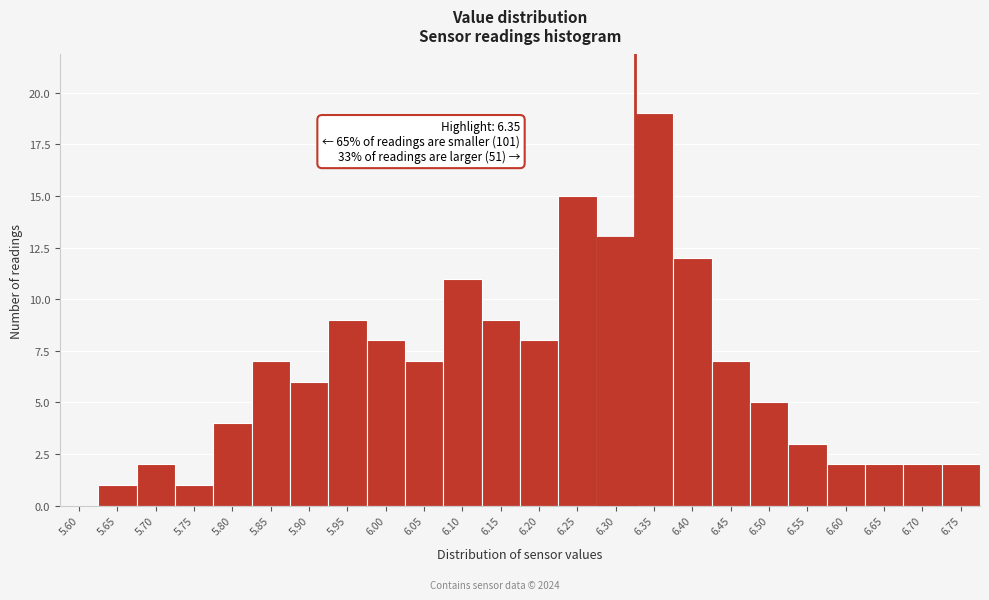

Reading left to right, transcribe all the data shown in this chart.

5.60=0	5.65=1	5.70=2	5.75=1	5.80=4	5.85=7	5.90=6	5.95=9	6.00=8	6.05=7	6.10=11	6.15=9	6.20=8	6.25=15	6.30=13	6.35=19	6.40=12	6.45=7	6.50=5	6.55=3	6.60=2	6.65=2	6.70=2	6.75=2